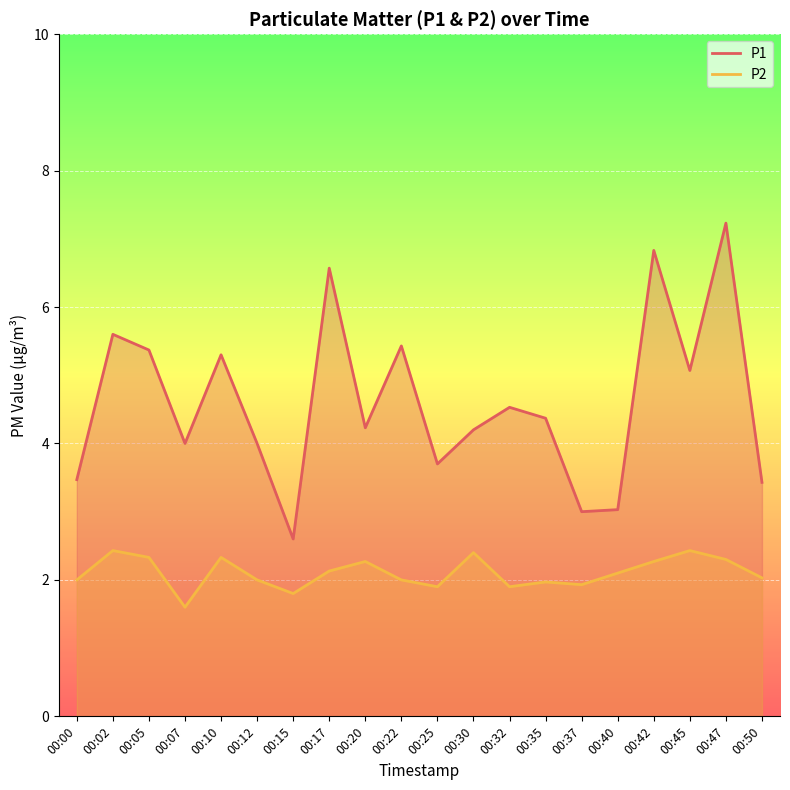

True or false: P2 and P1 cross at least once.

False